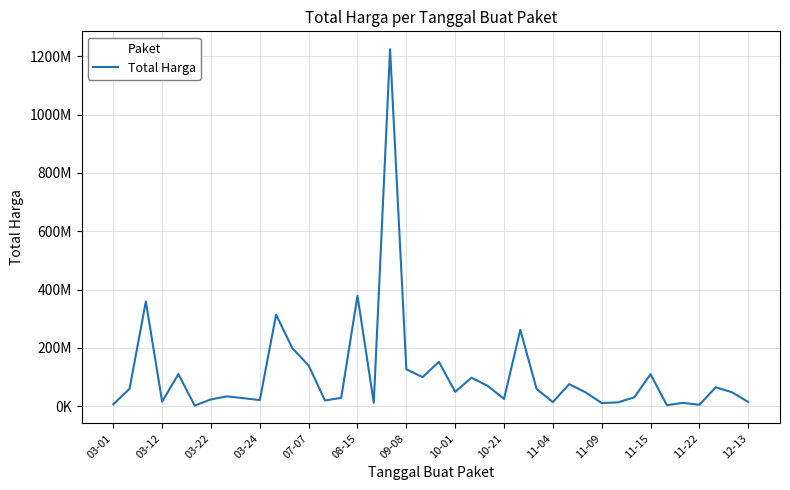

Does the chart display data point markers on the line(s)?

No